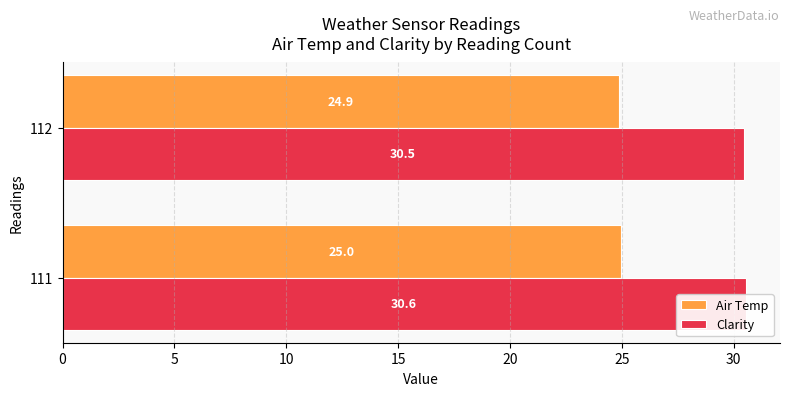

What is the highest value of the Clarity series?

30.6